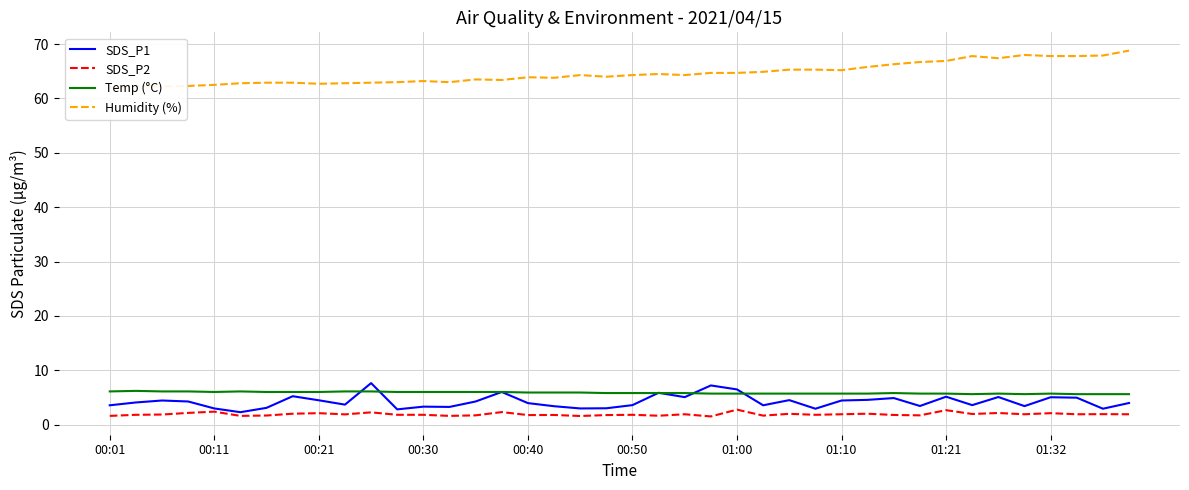

True or false: Humidity (%) and SDS_P1 intersect in this chart.

False